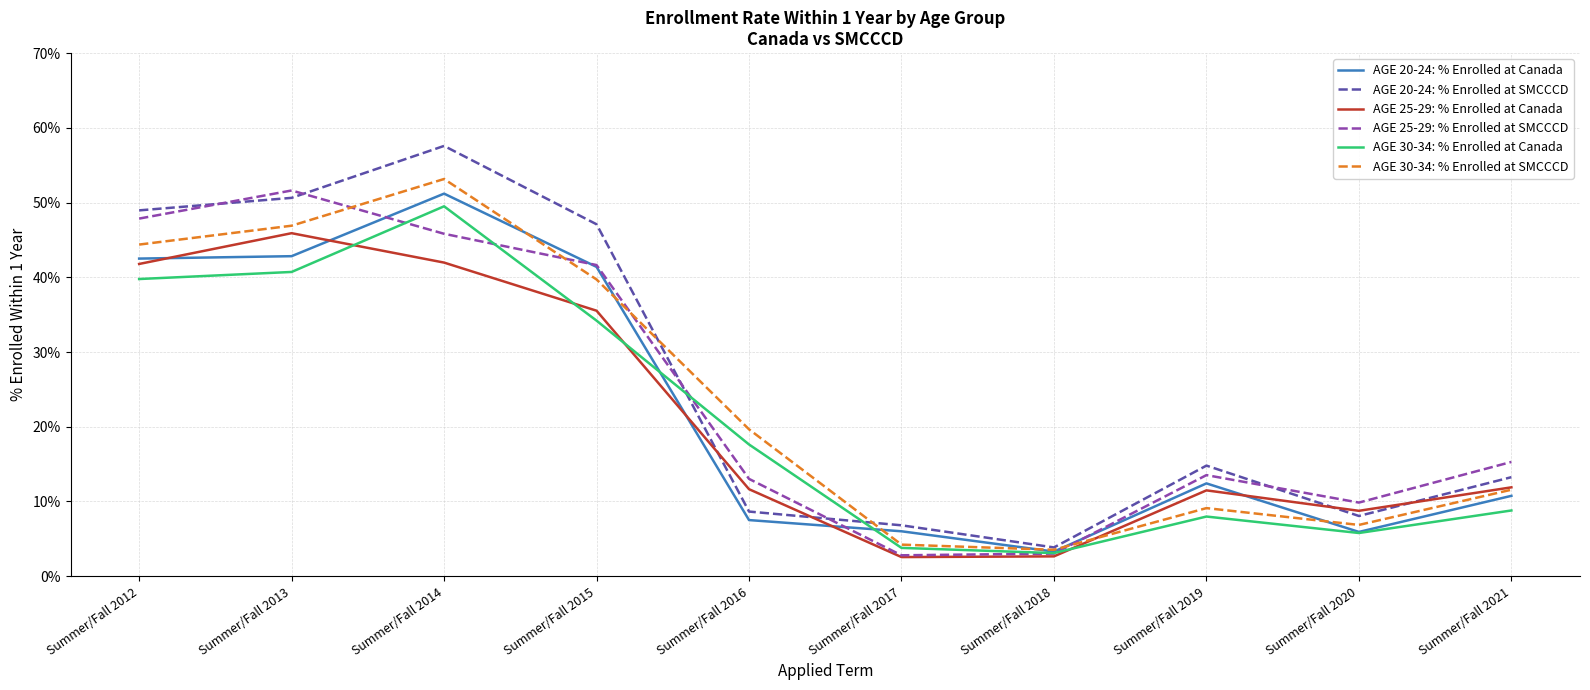

Rank the series at Summer/Fall 2014 from lowest to highest value.

AGE 25-29: % Enrolled at Canada, AGE 25-29: % Enrolled at SMCCCD, AGE 30-34: % Enrolled at Canada, AGE 20-24: % Enrolled at Canada, AGE 30-34: % Enrolled at SMCCCD, AGE 20-24: % Enrolled at SMCCCD